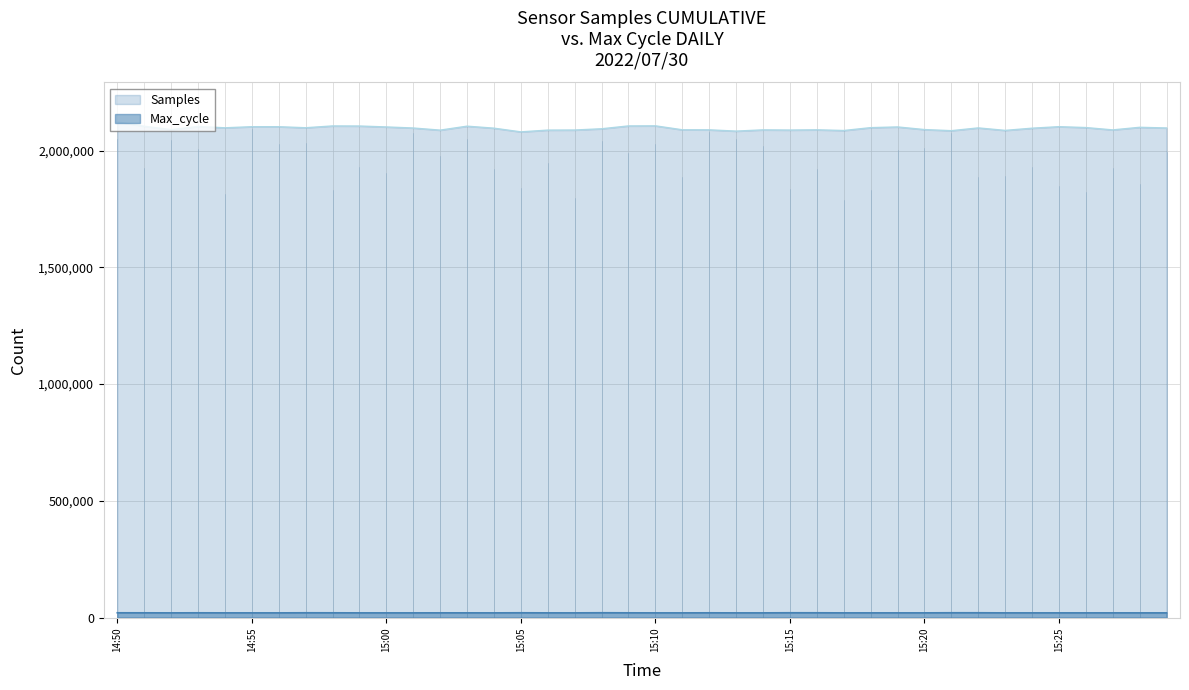

True or false: Max_cycle has more than 0 interior local peaks.

True